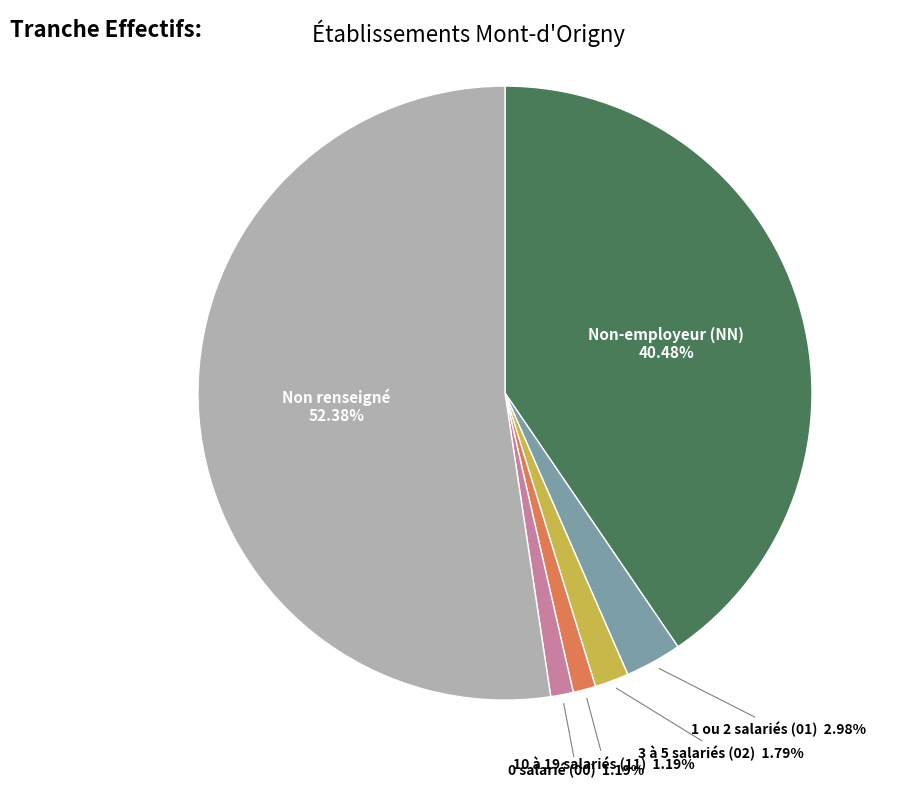

Count the number of slices in the pie.

6